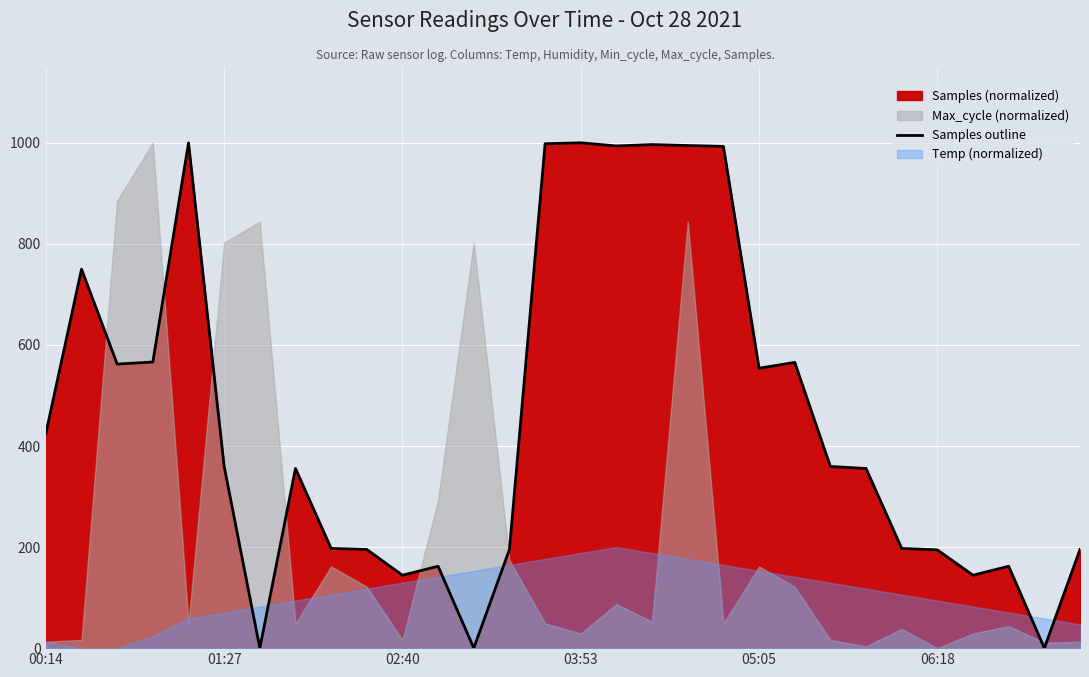

At which label is Samples outline closest to 500?

05:05